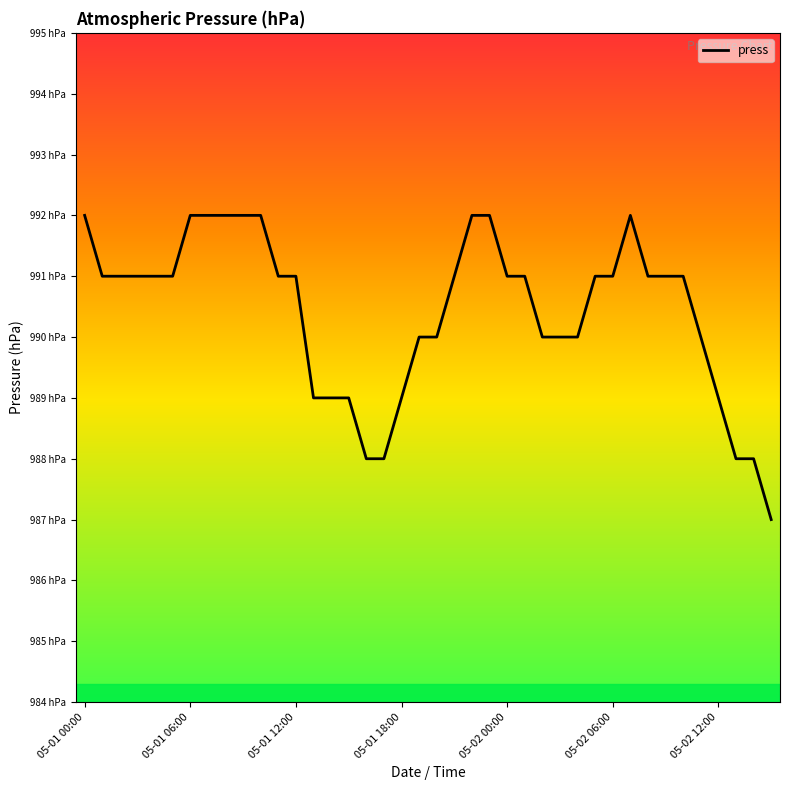

Is this an area chart (filled region under the line)?

No